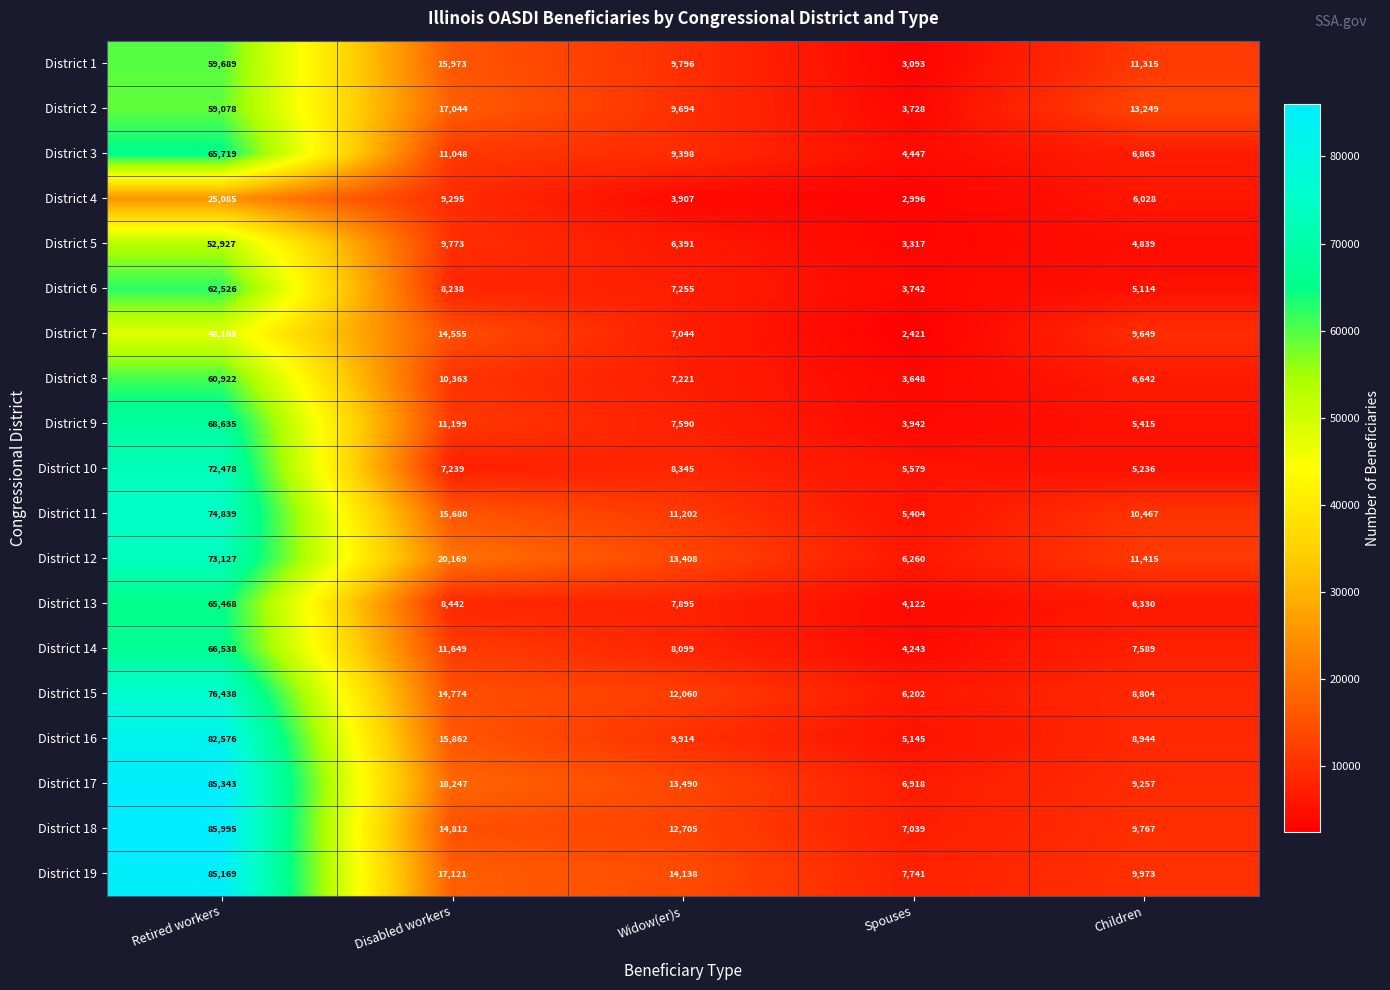

What is the sum of all District 19 values?

134142